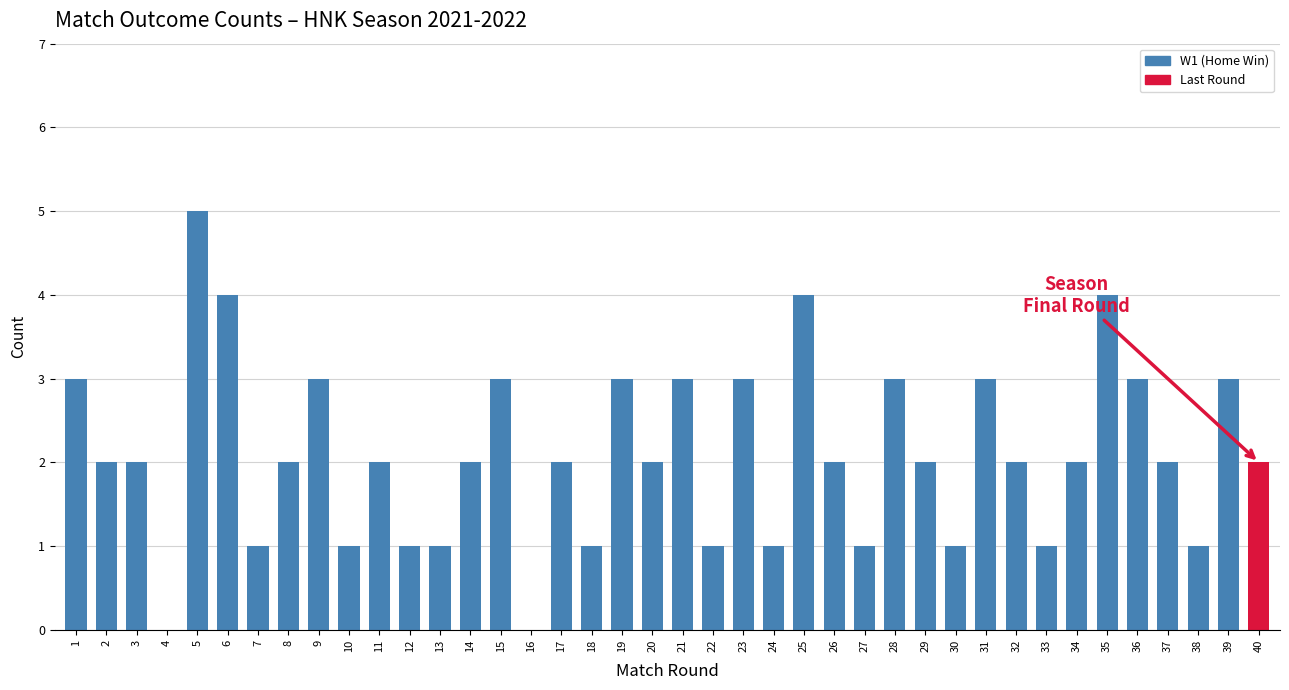

What is the change in value from 27 to 40?

+1